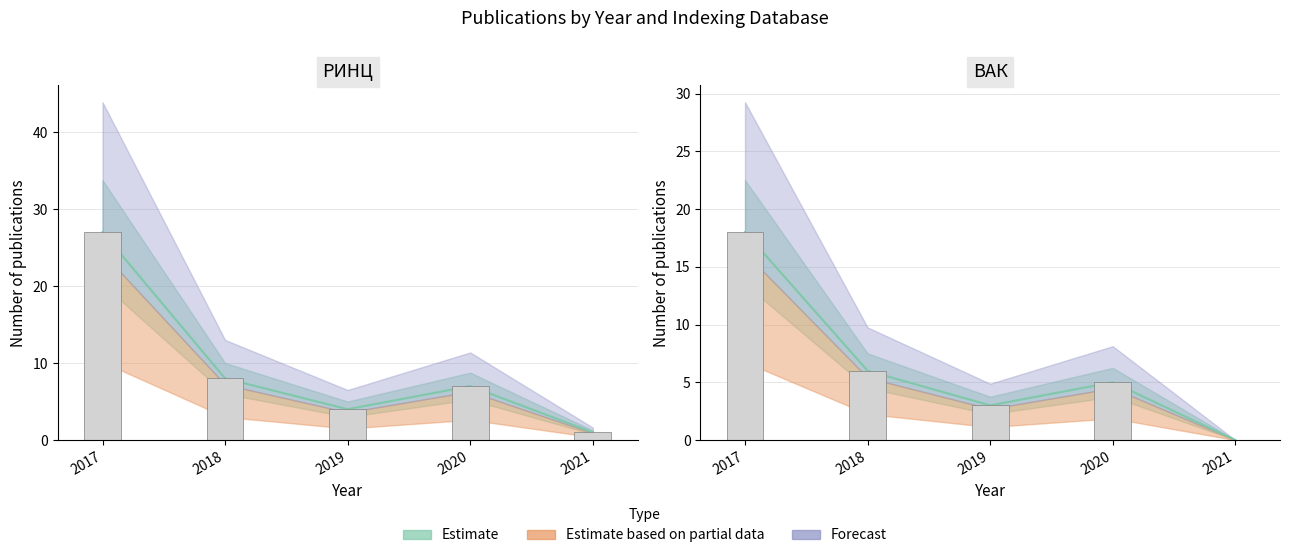

Is the value of ВАК at 2020 greater than the value of РИНЦ at 2017?

No